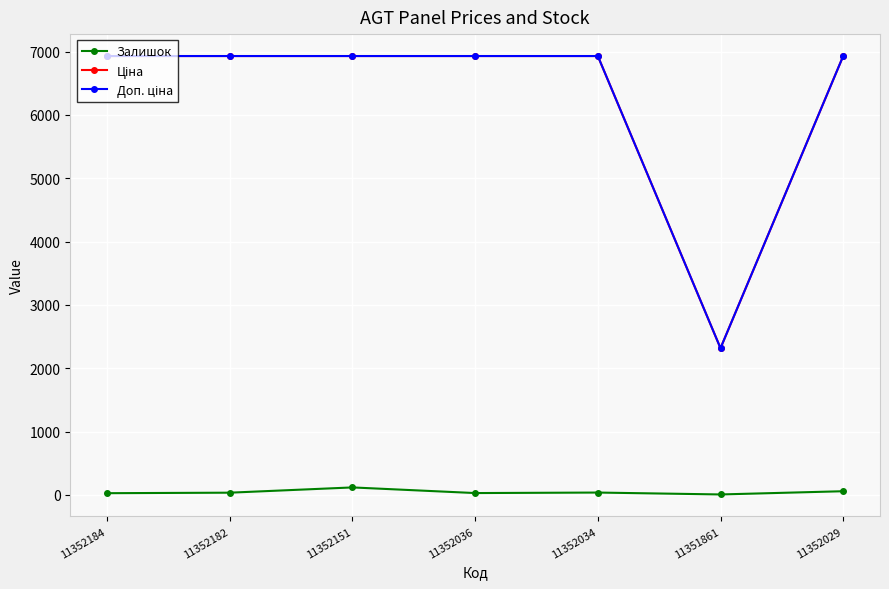

True or false: Залишок has more than 0 interior local peaks.

True